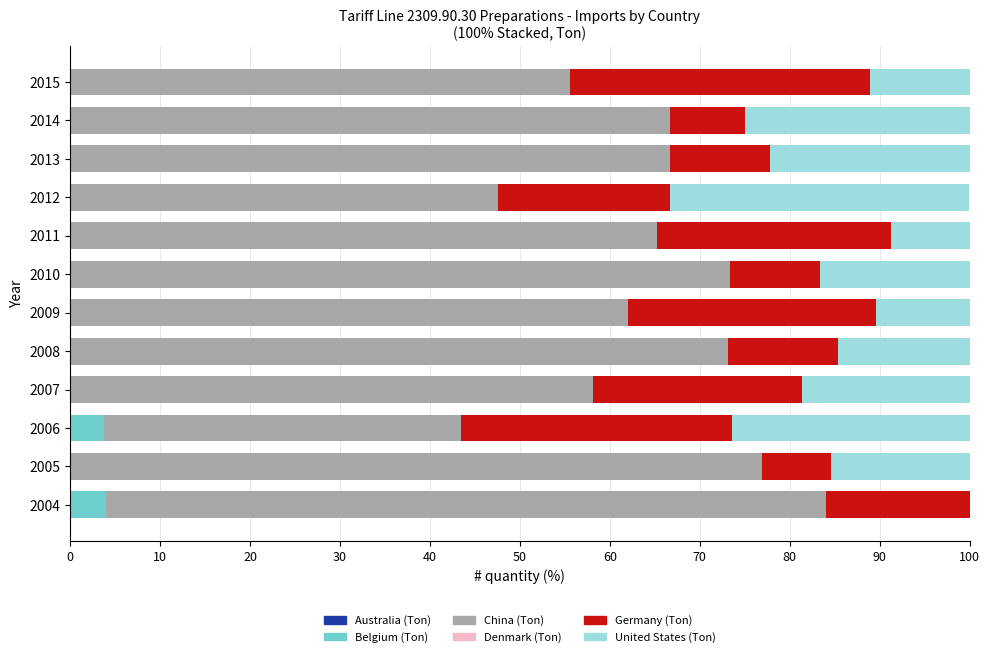

What is the highest value of the Belgium (Ton) series?

4.0